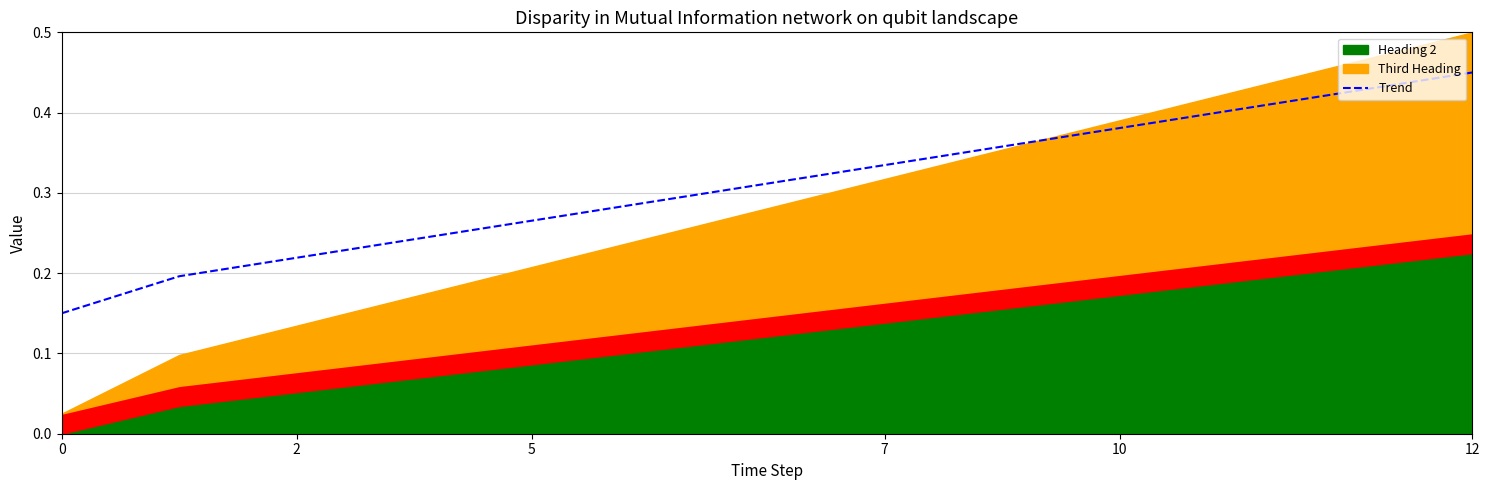

What is the maximum value shown in the chart?

0.5